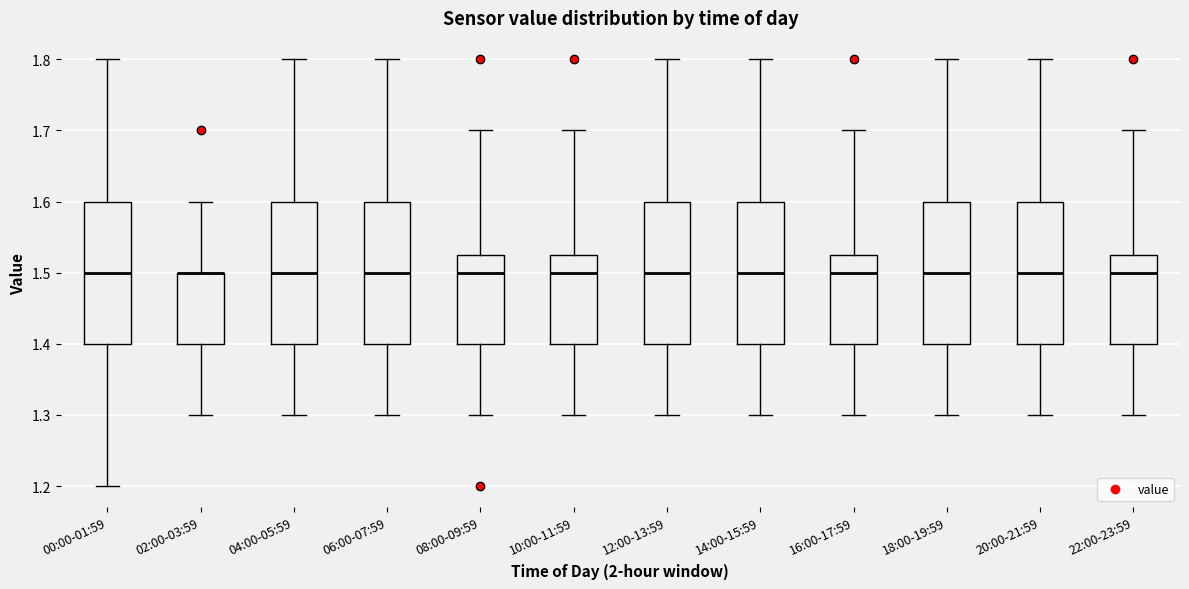

Reading left to right, transcribe this box plot: for each box, give where its median line is, the range the box spans, and where its two whiskers end, as read against the y-axis. The values are not printed on the chart, so give them approximately, as read against the axis.

00:00-01:59: median 1.50, box 1.40 to 1.60, whiskers 1.20 to 1.80
02:00-03:59: median 1.50 (drawn on the box's upper edge), box 1.40 to 1.50, whiskers 1.30 to 1.60
04:00-05:59: median 1.50, box 1.40 to 1.60, whiskers 1.30 to 1.80
06:00-07:59: median 1.50, box 1.40 to 1.60, whiskers 1.30 to 1.80
08:00-09:59: median 1.50, box 1.40 to 1.53, whiskers 1.30 to 1.70
10:00-11:59: median 1.50, box 1.40 to 1.53, whiskers 1.30 to 1.70
12:00-13:59: median 1.50, box 1.40 to 1.60, whiskers 1.30 to 1.80
14:00-15:59: median 1.50, box 1.40 to 1.60, whiskers 1.30 to 1.80
16:00-17:59: median 1.50, box 1.40 to 1.53, whiskers 1.30 to 1.70
18:00-19:59: median 1.50, box 1.40 to 1.60, whiskers 1.30 to 1.80
20:00-21:59: median 1.50, box 1.40 to 1.60, whiskers 1.30 to 1.80
22:00-23:59: median 1.50, box 1.40 to 1.53, whiskers 1.30 to 1.70